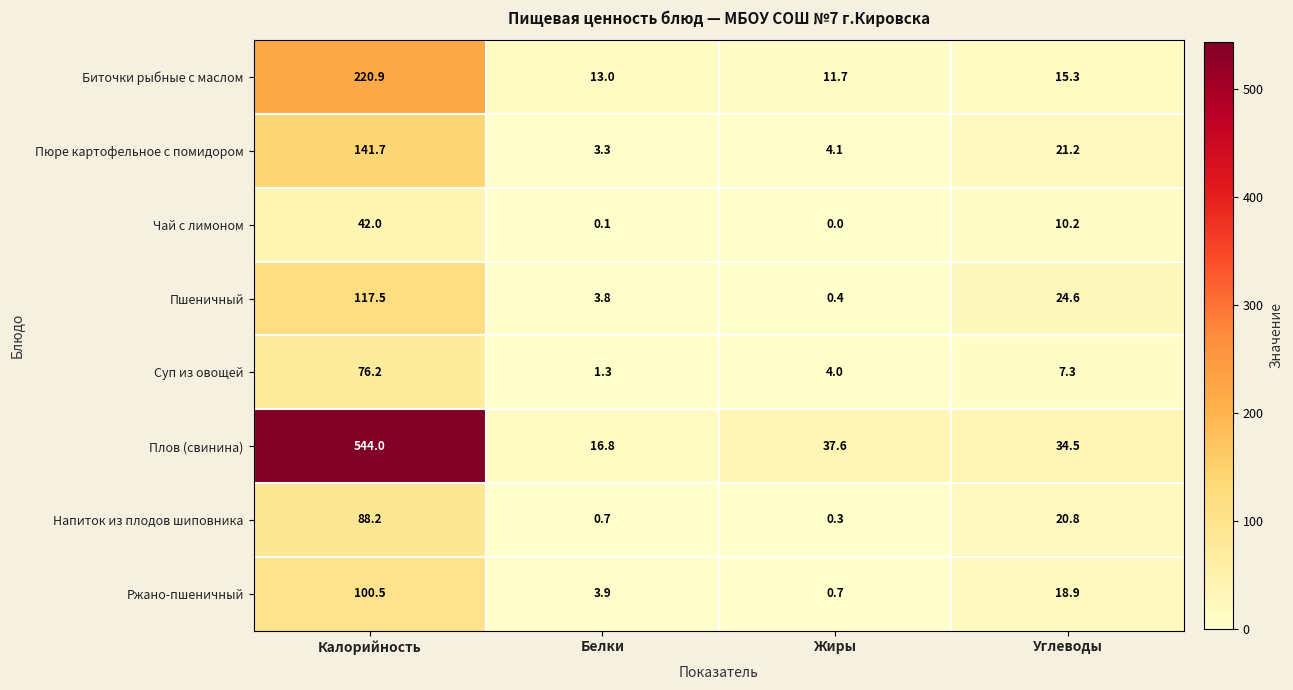

What is the average value of the Пюре картофельное с помидором series?

42.6